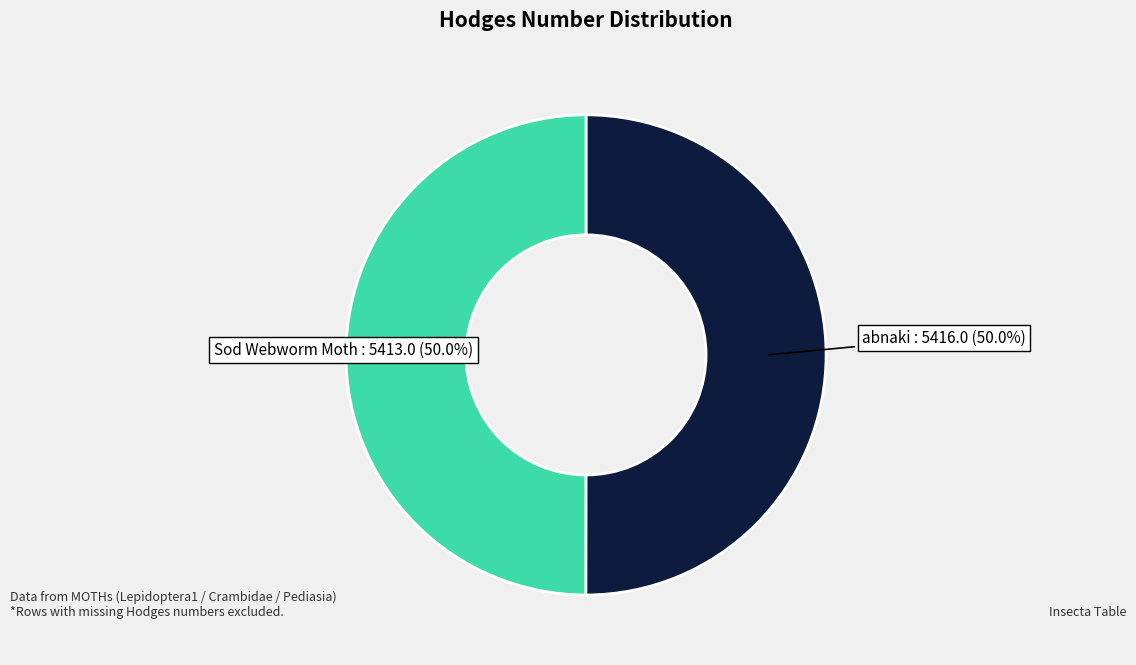

The Sod Webworm Moth slice represents 50% of the pie. True or false?

True